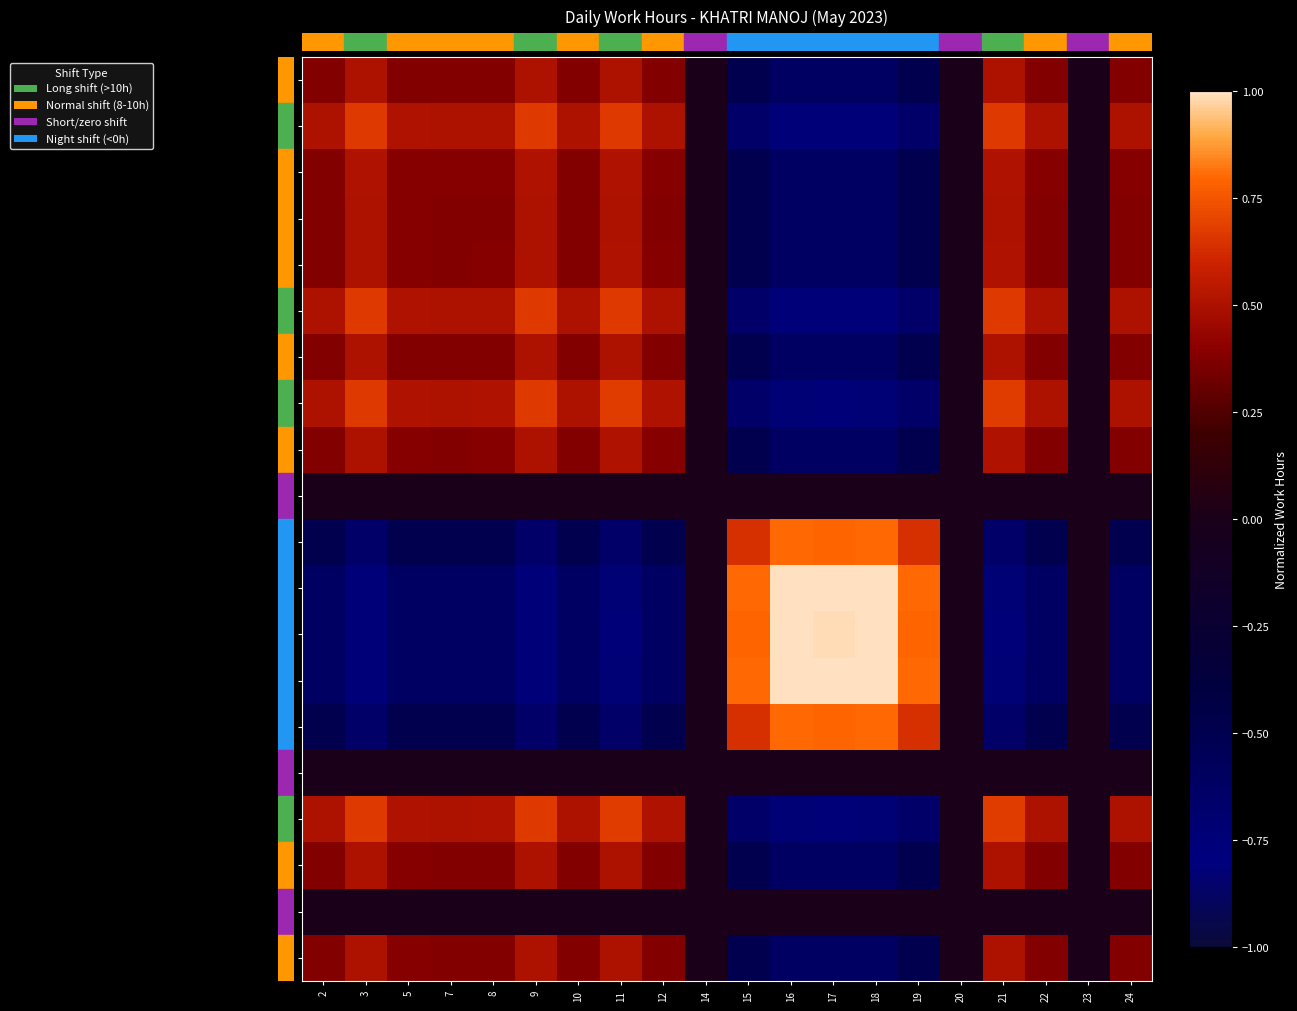

Rank the series at 16 from lowest to highest value.

11, 21, 9, 3, 5, 8, 12, 22, 7, 24, 10, 2, 14, 20, 23, 19, 15, 17, 16, 18